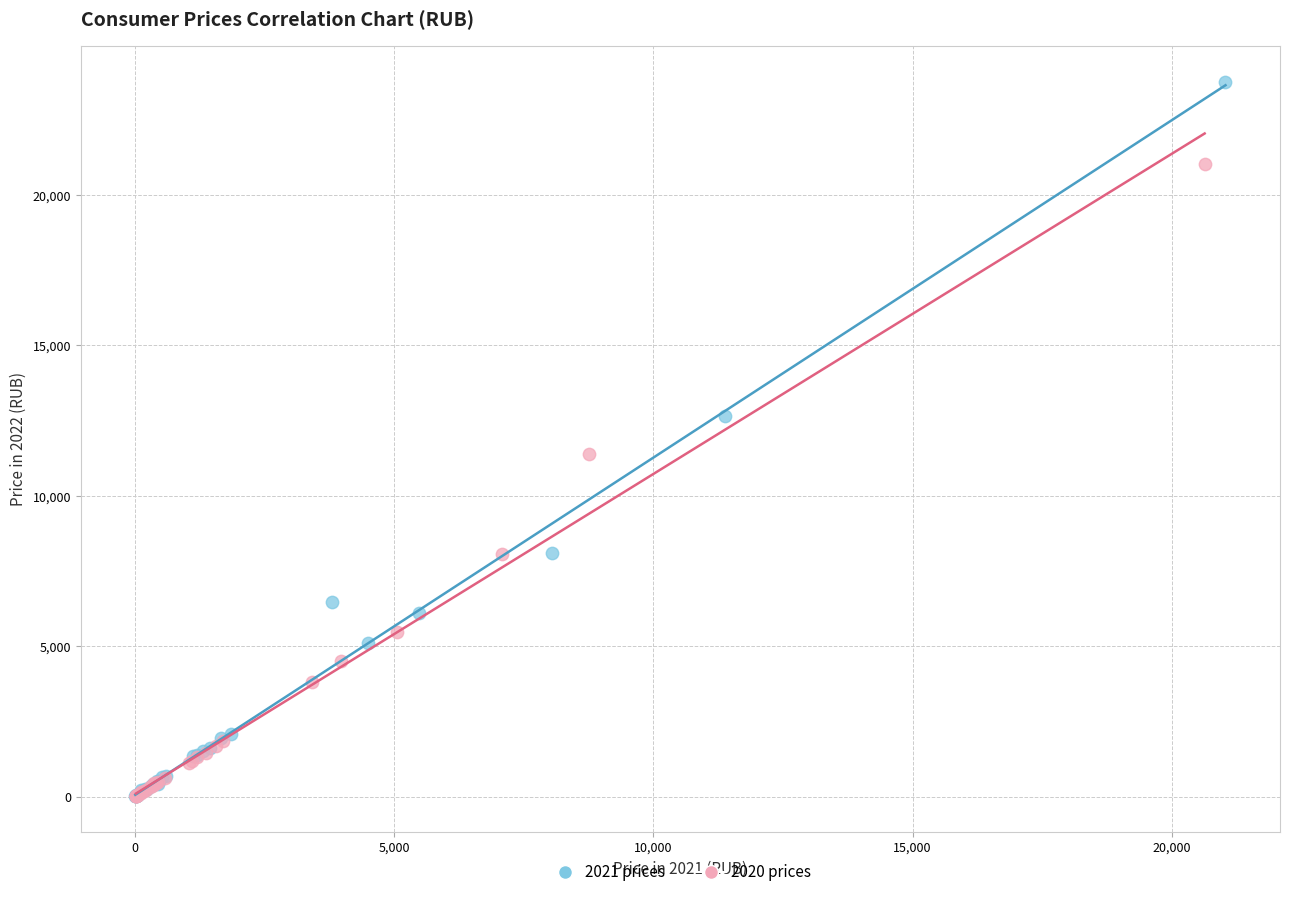

Which series has the widest spread of Y values?

2021 prices